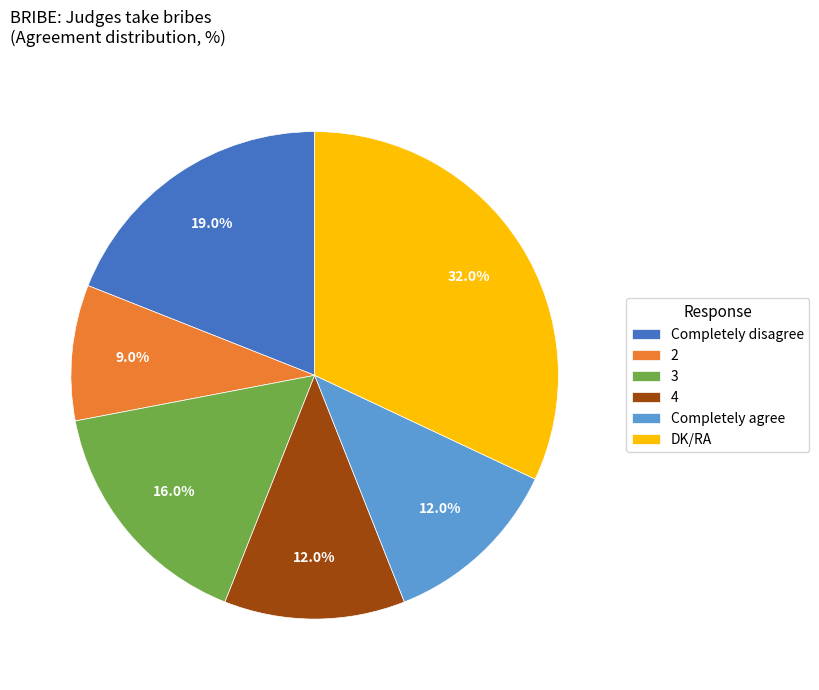

To the nearest percent, what portion does 3 represent?

16%